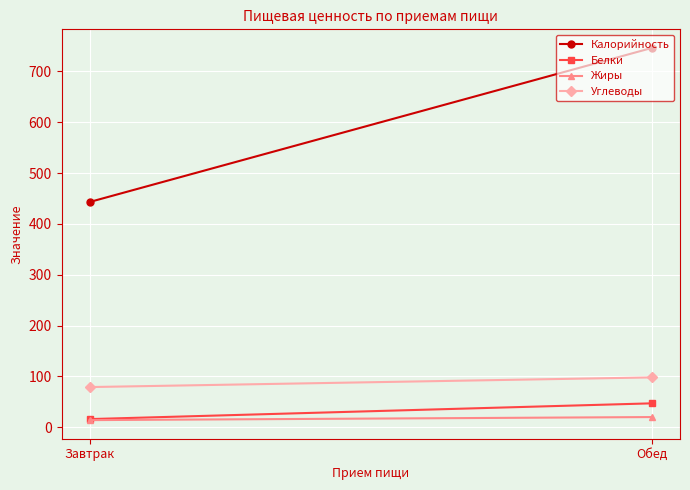

List the labels in order of Жиры value, largest first.

Обед, Завтрак